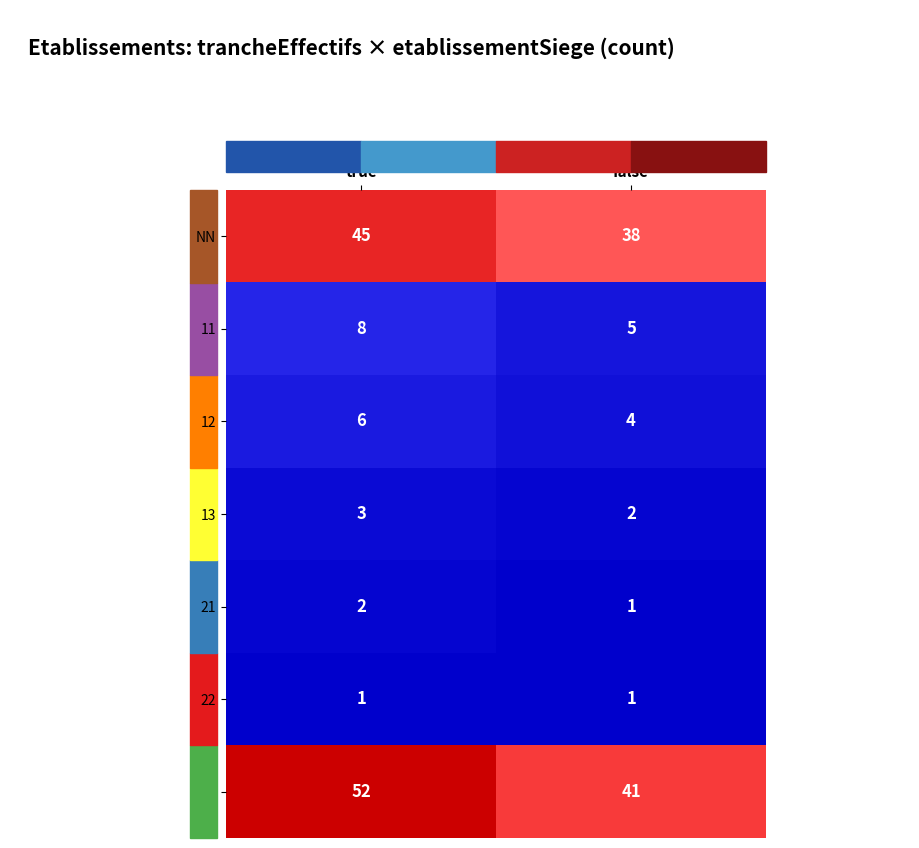

What is the sum of the 12 values at false and true?

10